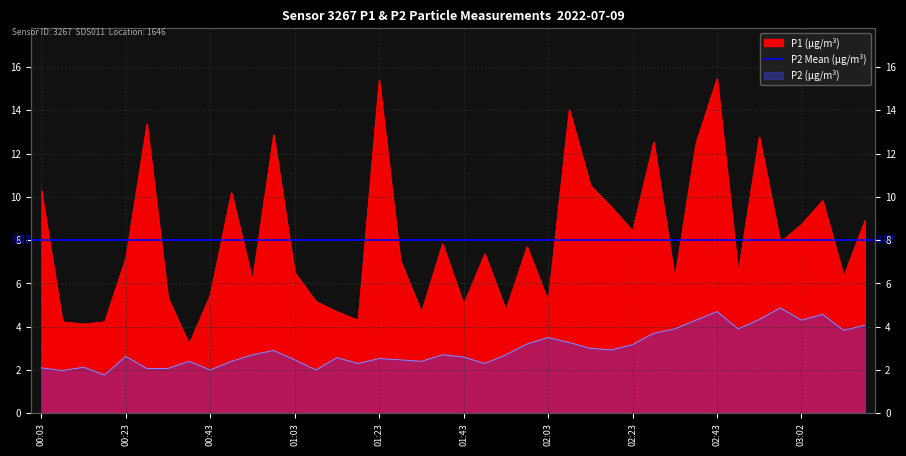

How many lines are shown in the chart?

2